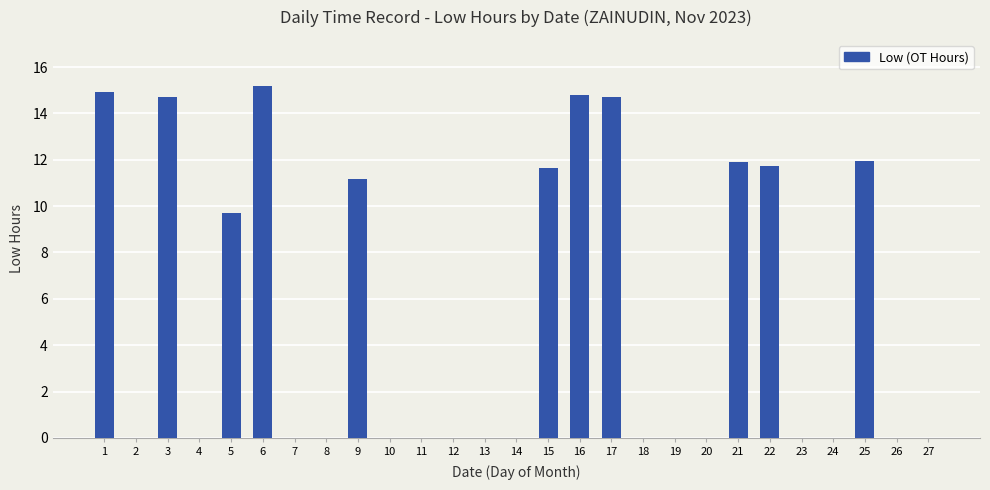

What is the maximum value shown in the chart?

15.2